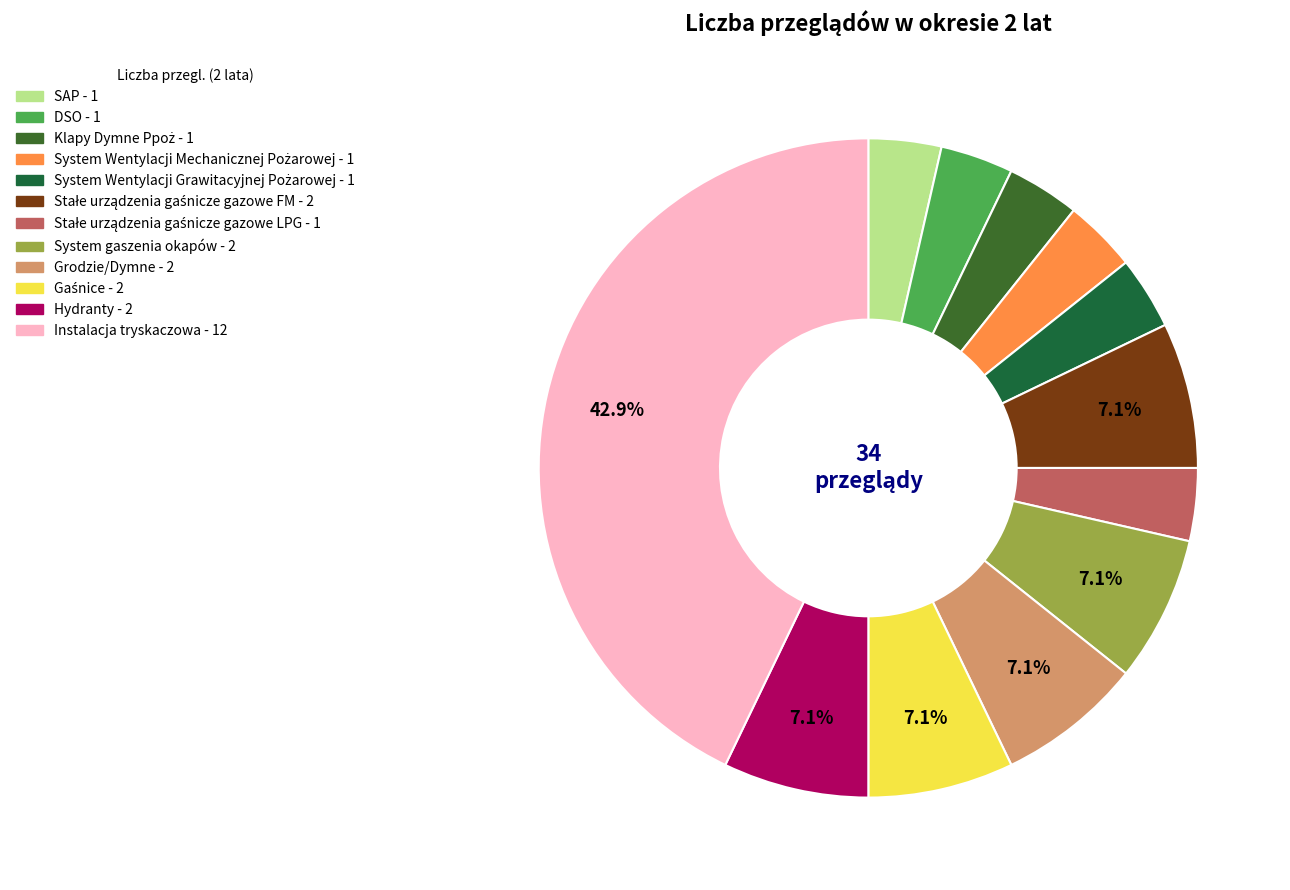

Does Grodzie/Dymne account for over 50% of the chart?

No